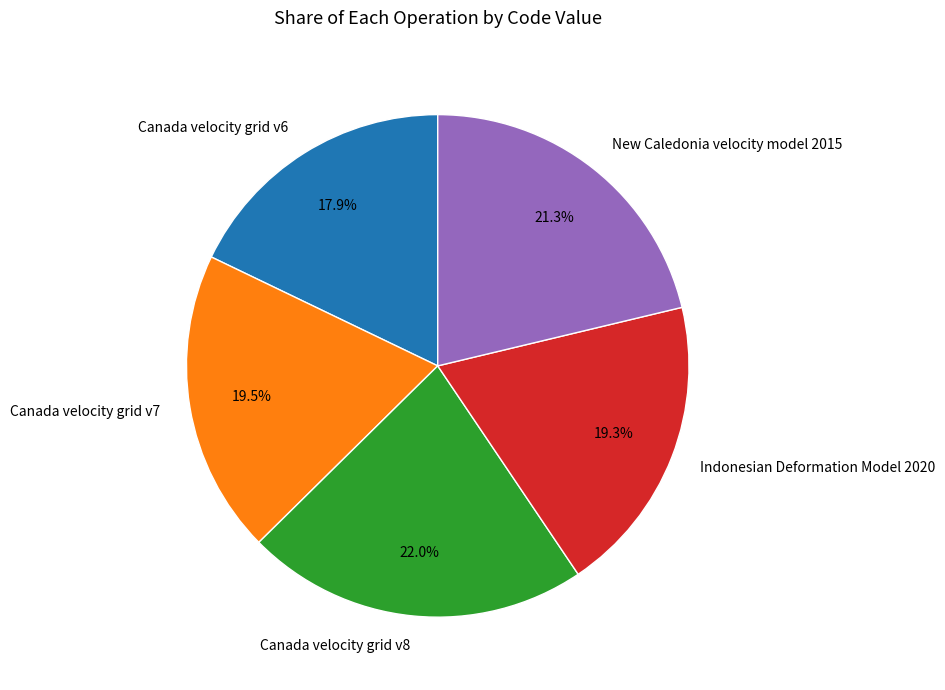

To the nearest percent, what is the average slice percentage?

20%